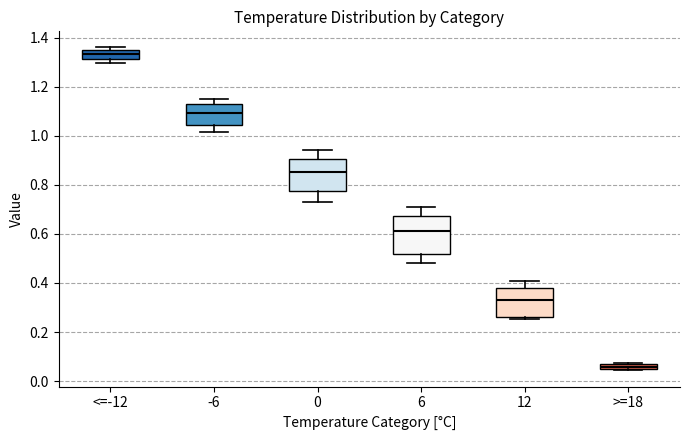

Where is the lower edge of the box for 12 on the y-axis? The values are not printed on the chart, so give them approximately, as read against the axis.

0.26